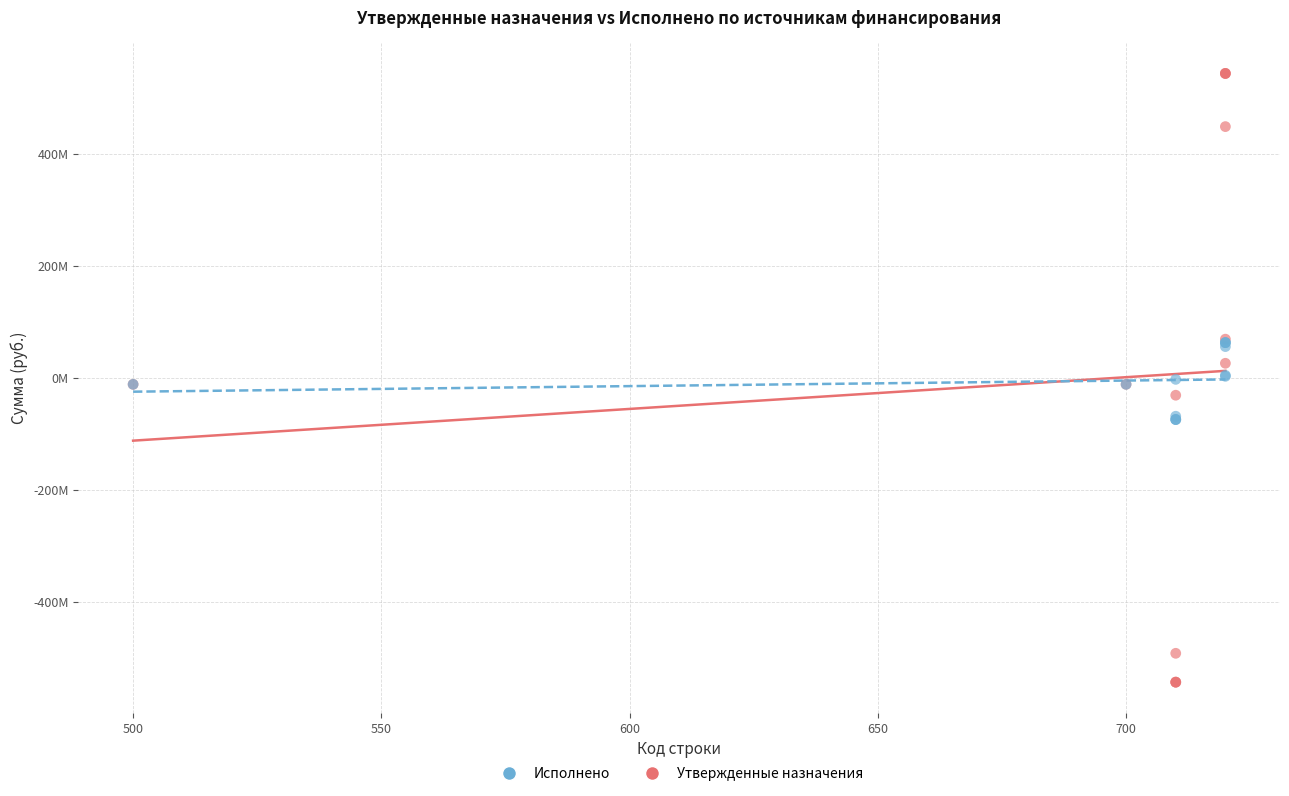

What are all the series names shown in the legend?

Исполнено, Утвержденные назначения